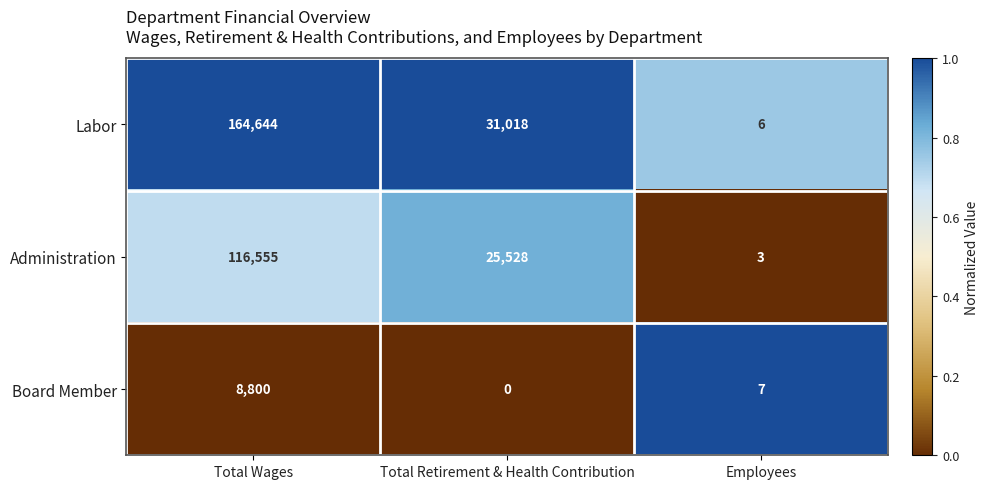

What is the greatest value displayed?

164644